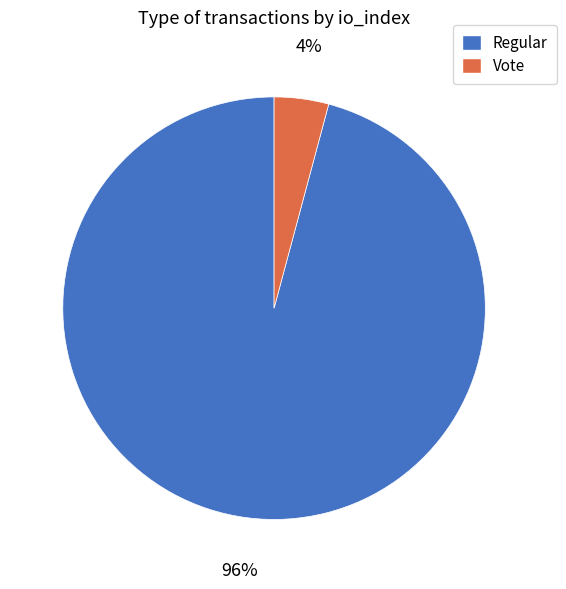

Is there any slice that represents more than half of the pie?

Yes